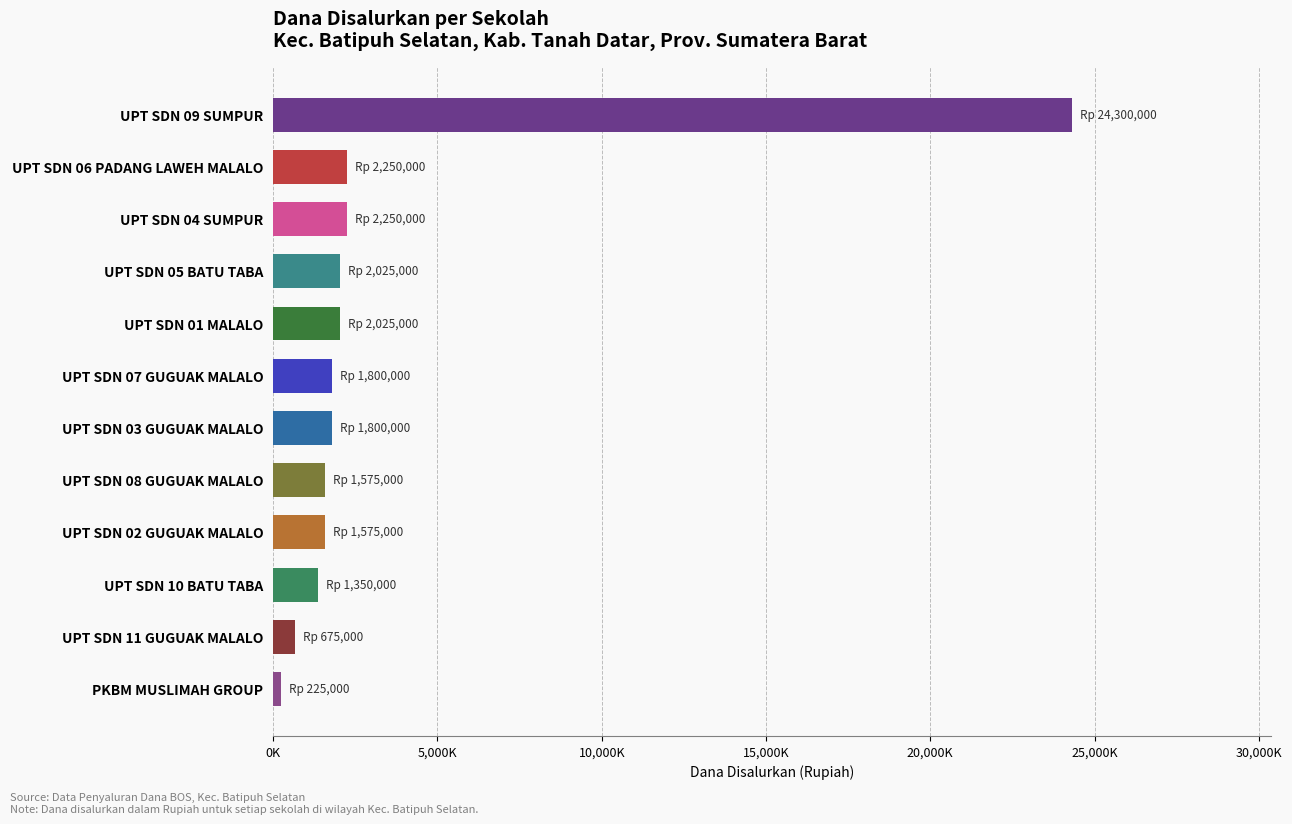

How many values exceed 1800000?

5